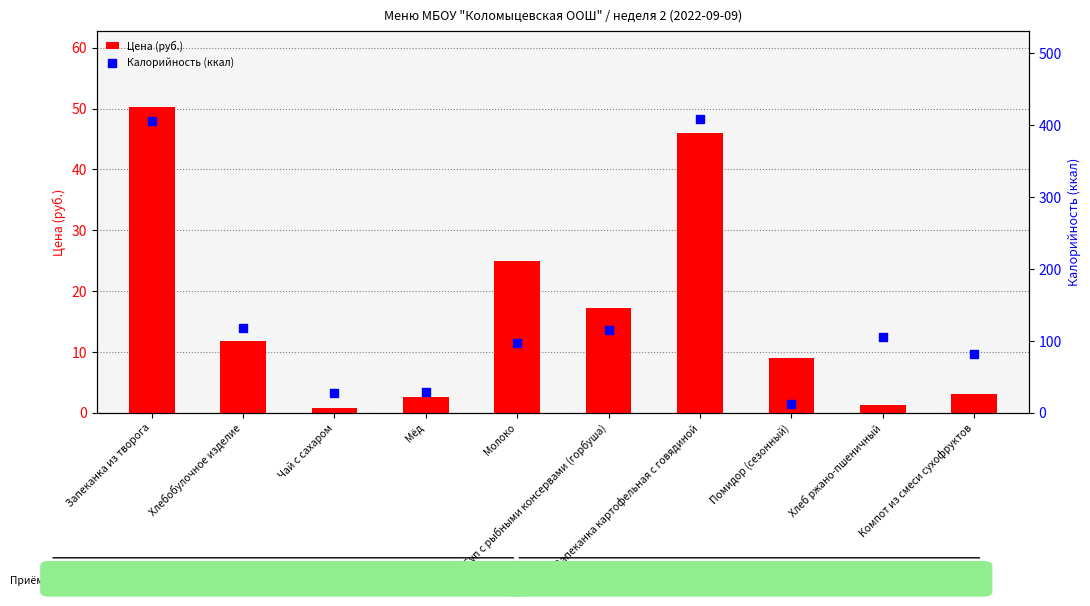

Is the value of Цена (руб.) at Запеканка из творога greater than the value of Калорийность (ккал) at Компот из смеси сухофруктов?

No